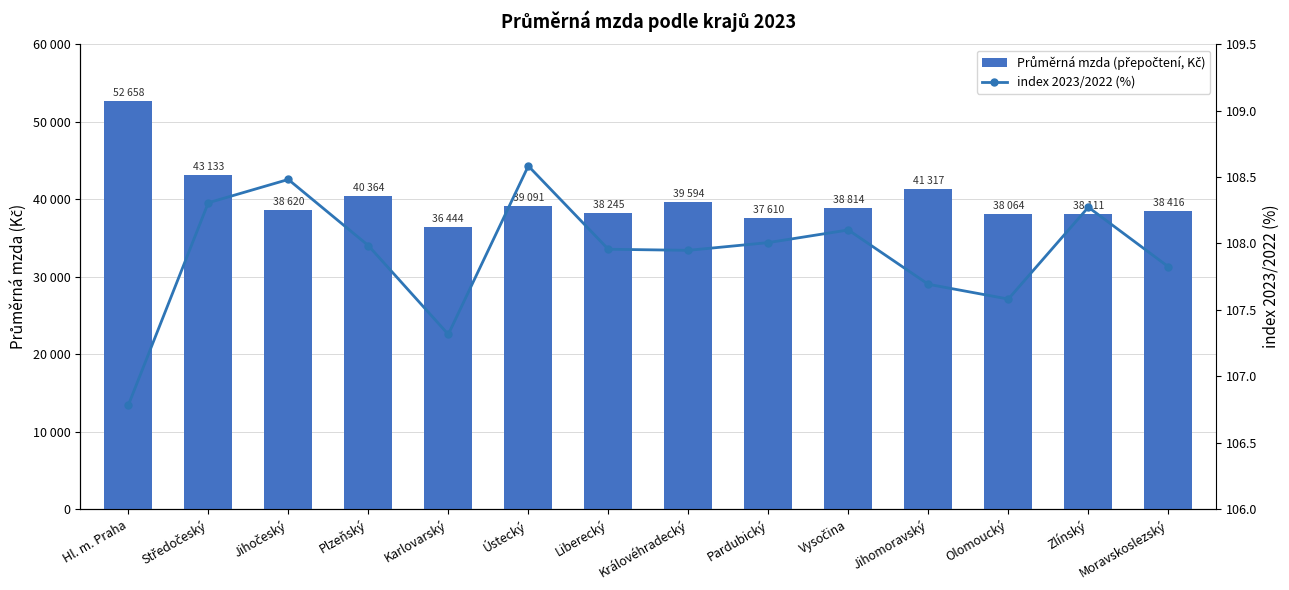

Reading left to right, extract all data points from this chart.

Průměrná mzda (přepočtení, Kč): 52658.2	43133.2	38619.8	40363.7	36444.1	39091.3	38244.7	39594.2	37610.5	38813.6	41316.9	38064.1	38111.4	38416.3
index 2023/2022 (%): 106.8	108.3	108.5	108.0	107.3	108.6	108.0	107.9	108.0	108.1	107.7	107.6	108.3	107.8